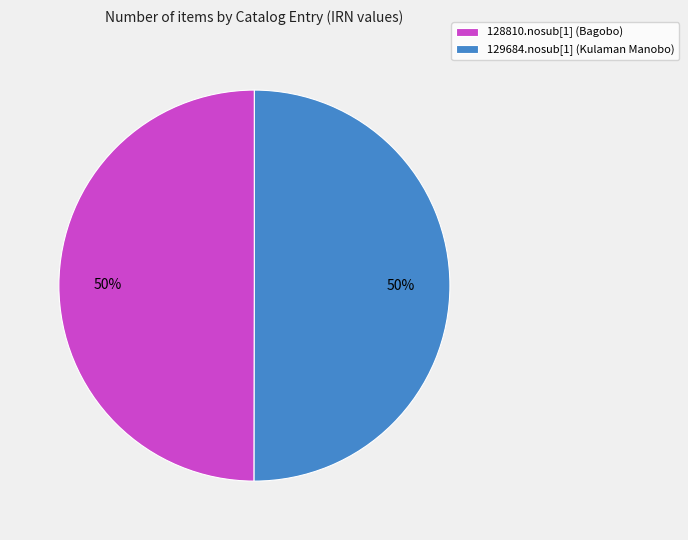

To the nearest percent, what percentage of the pie is 128810.nosub[1] (Bagobo)?

50%